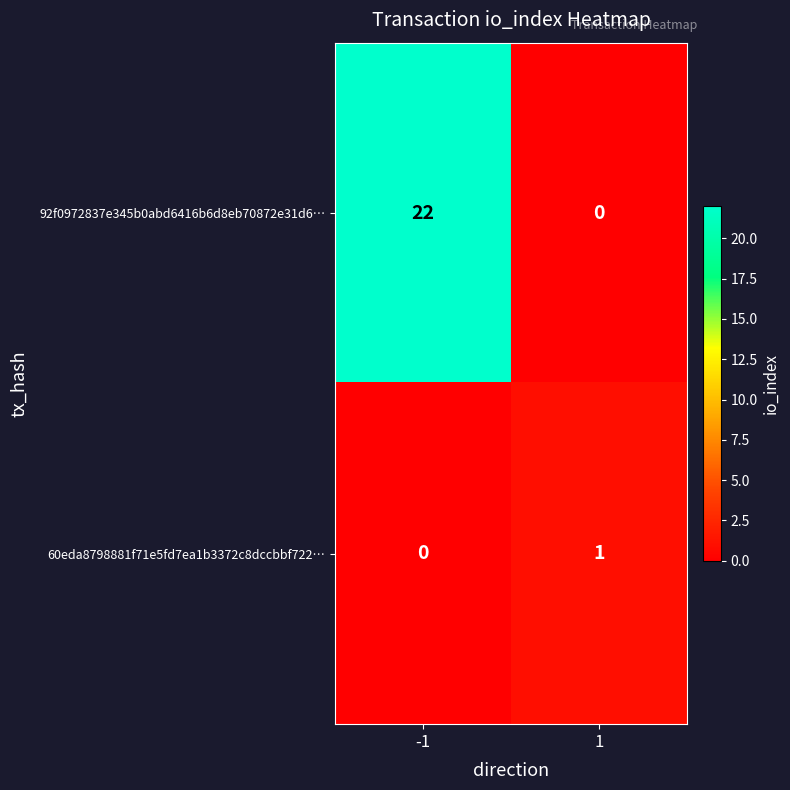

At which category is the sum across all series the highest?

-1